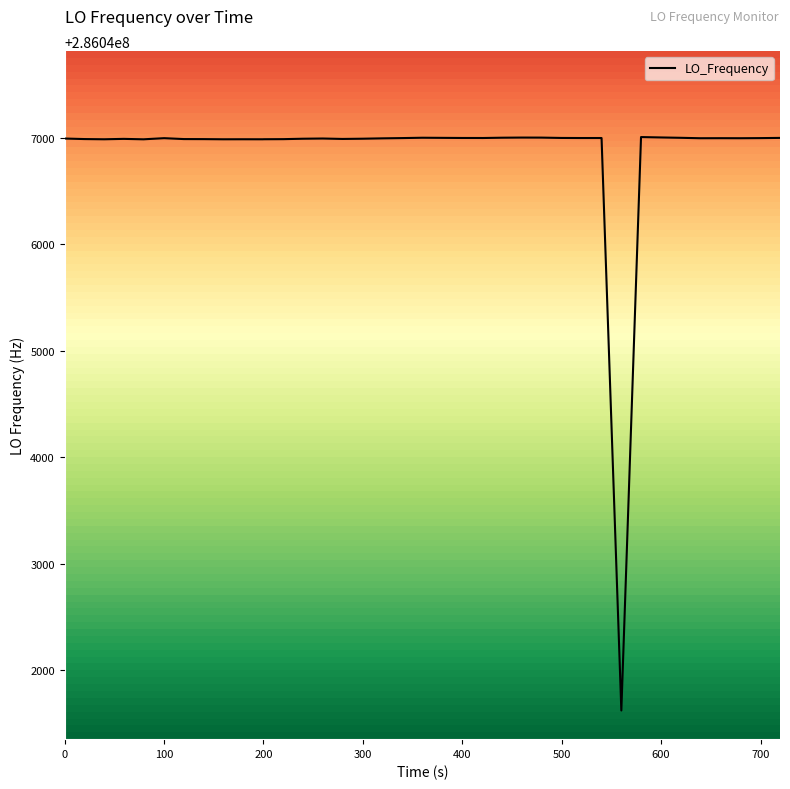

What is the smallest value displayed?

286041620.1